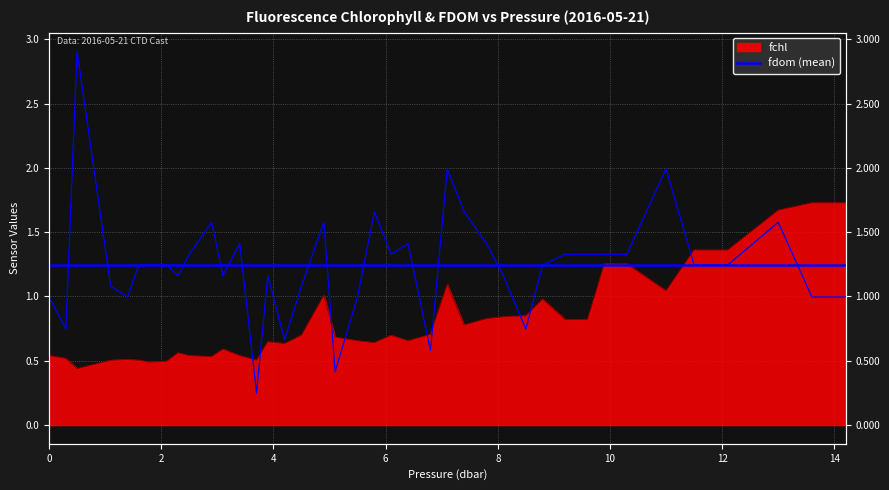

What is the maximum value for fdom?

2.9